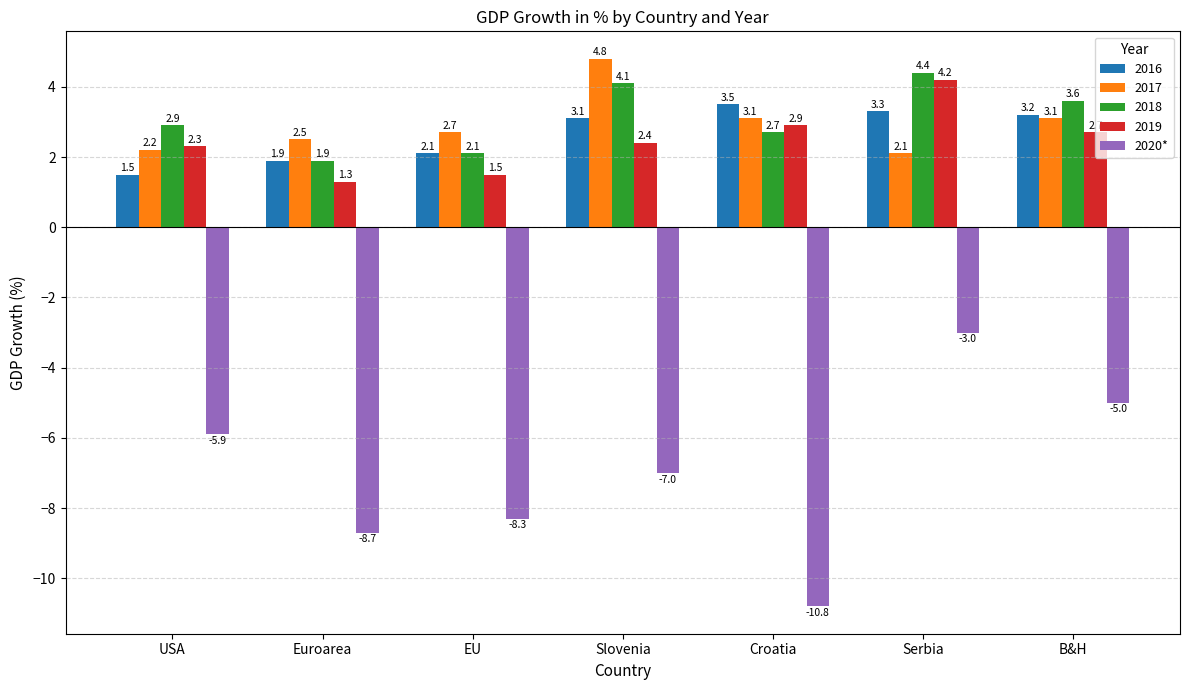

What is the sum of all 2018 values?

21.7